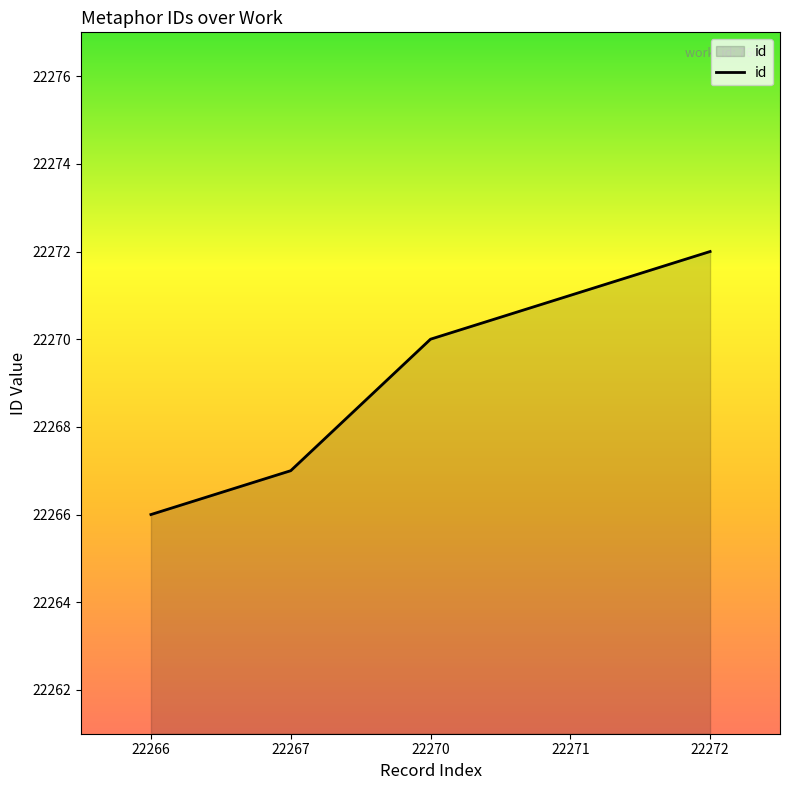

Reading left to right, list all the values displayed in this chart.

22266	22267	22270	22271	22272